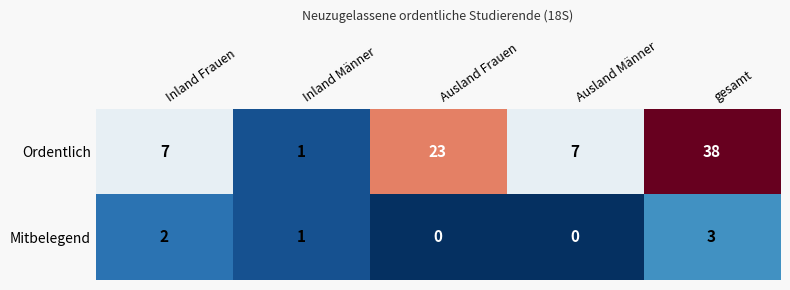

The value of Ordentlich at Ausland Frauen is 30. True or false?

False